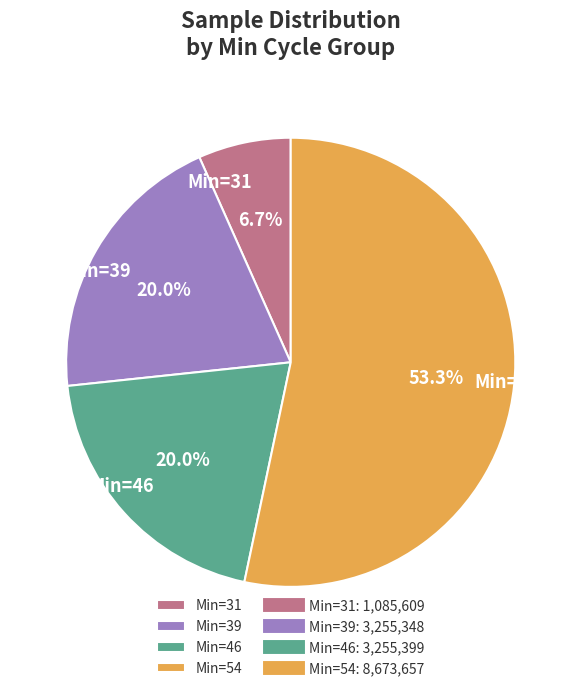

Which slice is the largest?

Min=54